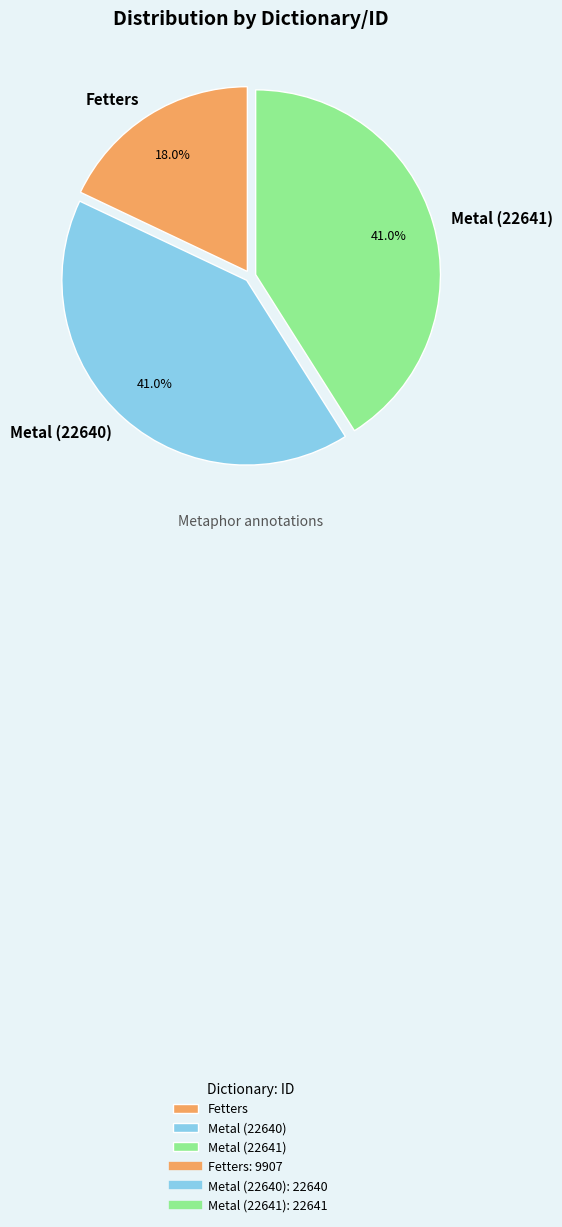

True or false: Fetters accounts for 10% of the total.

False